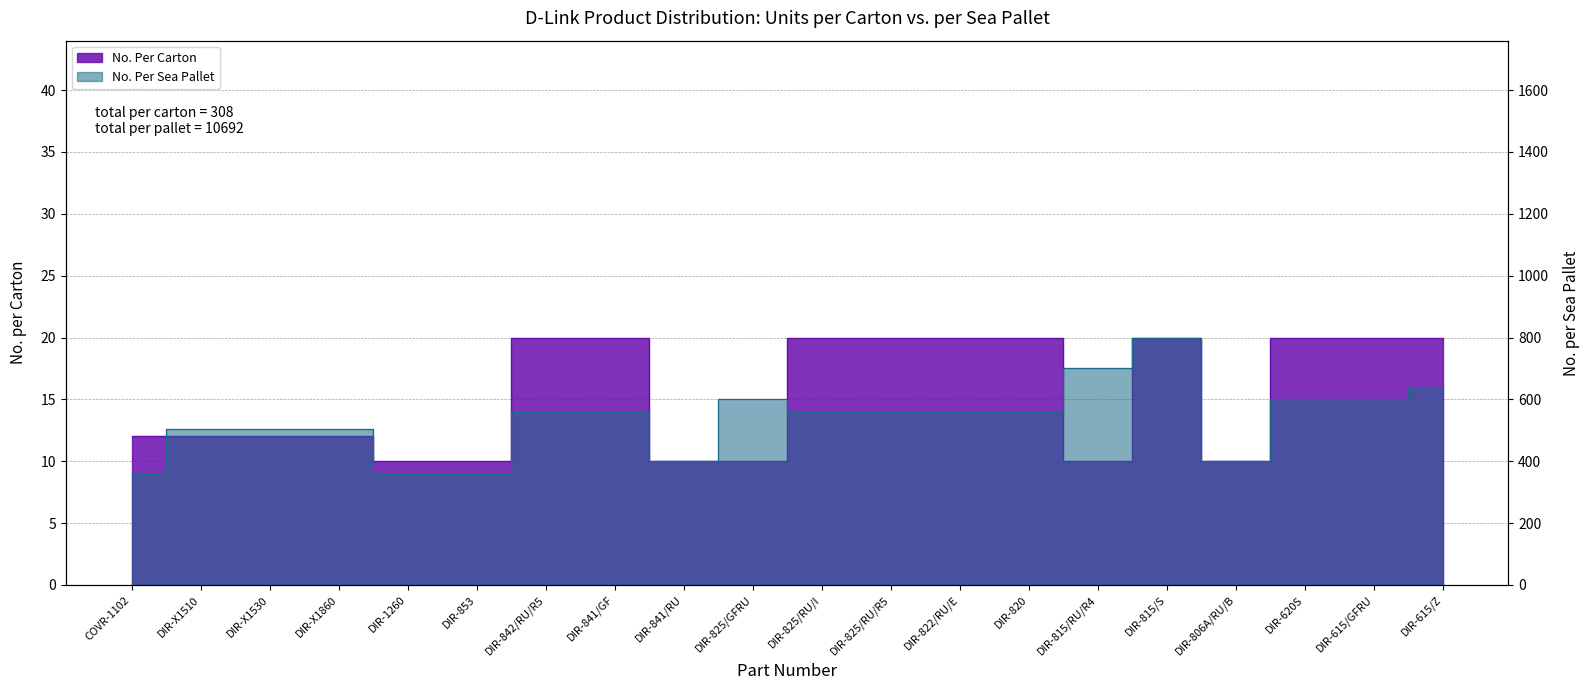

Is the value of No. Per Sea Pallet at DIR-820 greater than the value of No. Per Carton at DIR-825/RU/I?

Yes